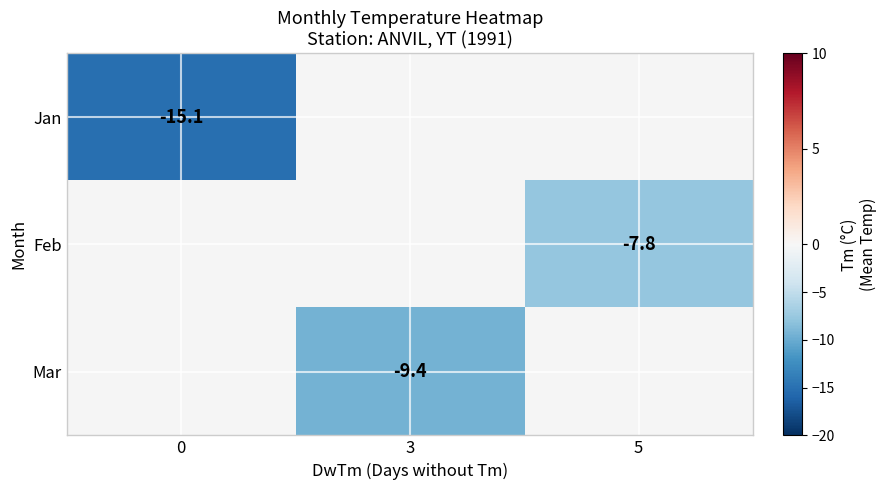

The Mar series shows -6.6 at 3. True or false?

False